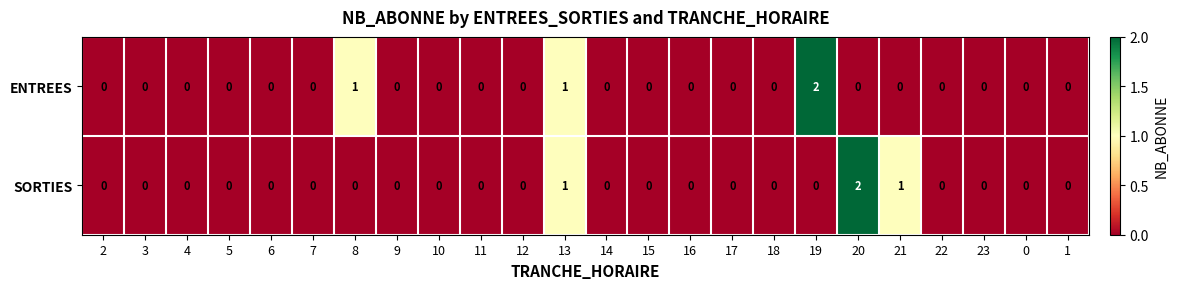

The SORTIES series shows 0 at 3. True or false?

True